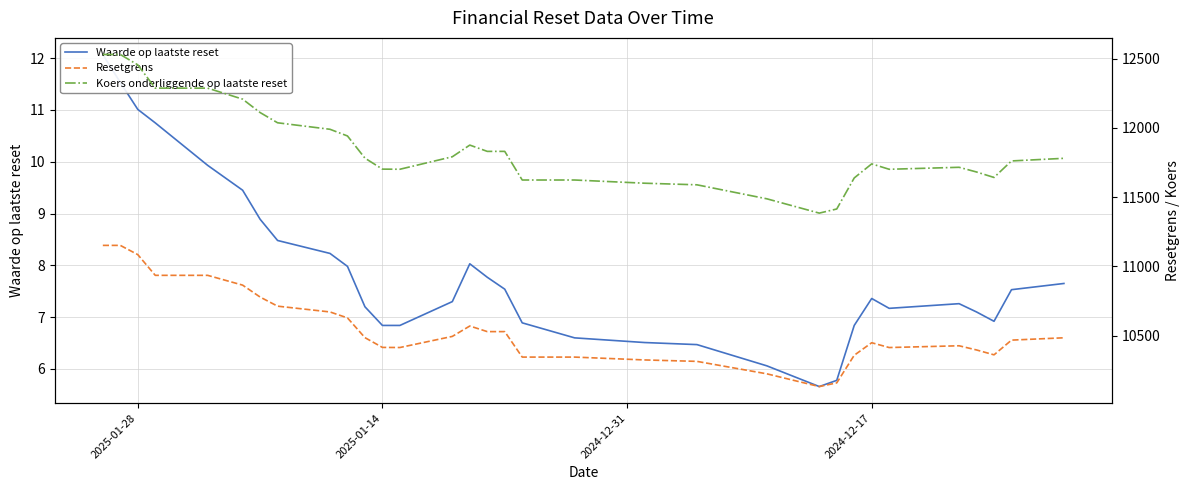

Reading left to right, extract all data points from this chart.

Waarde op laatste reset: 12.1	11.5	11.0	10.8	9.9	9.4	8.9	8.5	8.2	8.0	7.2	6.8	6.8	7.3	8.0	7.8	7.5	6.9	6.6	6.5	6.5	6.1	5.7	5.8	6.8	7.4	7.2	7.3	7.1	6.9	7.5	7.7
Resetgrens: 11152.0	11152.0	11085.3	10935.7	10935.7	10865.0	10778.9	10713.1	10671.3	10628.4	10485.7	10415.3	10414.5	10494.8	10569.8	10529.4	10529.4	10345.4	10345.4	10324.8	10314.5	10224.6	10132.6	10159.2	10358.6	10449.1	10414.3	10427.1	10396.9	10361.7	10467.9	10484.8
Koers onderliggende op laatste reset: 12530.3	12530.3	12455.4	12287.3	12287.3	12207.9	12111.2	12037.2	11990.3	11942.0	11781.7	11702.6	11701.7	11791.9	11876.2	11830.8	11830.8	11624.0	11624.0	11600.9	11589.3	11488.3	11384.9	11414.8	11638.9	11740.5	11701.5	11715.9	11681.9	11642.4	11761.7	11780.6